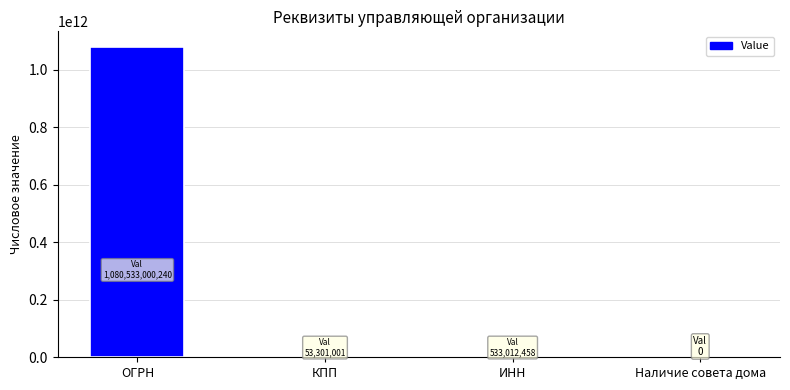

Which has a higher value, Наличие совета дома or ОГРН?

ОГРН